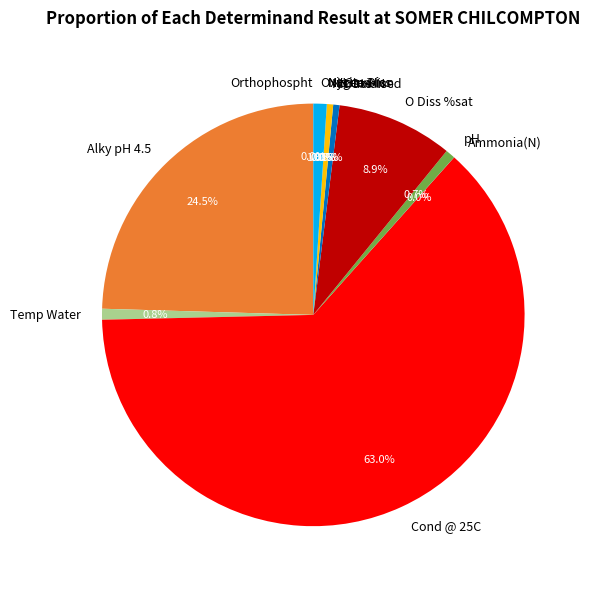

Which category has the biggest portion of the pie?

Cond @ 25C